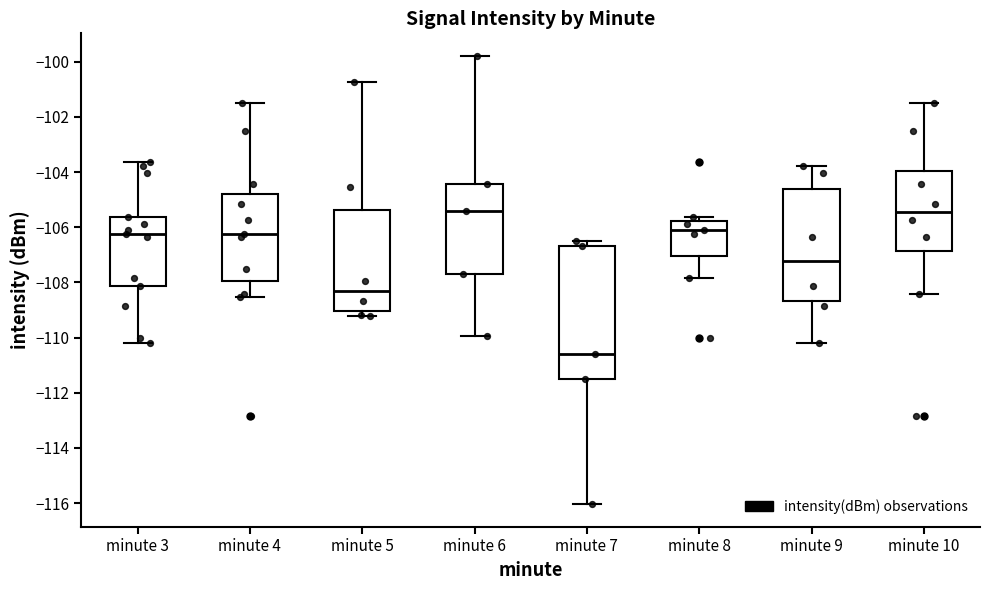

Reading left to right, transcribe this box plot: for each box, give where its median line is, the range the box spans, and where its two whiskers end, as read against the y-axis. The values are not printed on the chart, so give them approximately, as read against the axis.

minute 3: median -106.2, box -108.2 to -105.6, whiskers -110.2 to -103.6
minute 4: median -106.2, box -108.0 to -104.8, whiskers -108.6 to -101.4
minute 5: median -108.4, box -109.0 to -105.4, whiskers -109.2 to -100.8
minute 6: median -105.4, box -107.6 to -104.4, whiskers -110.0 to -99.8
minute 7: median -110.6, box -111.4 to -106.6, whiskers -116.0 to -106.4
minute 8: median -106.0, box -107.0 to -105.8, whiskers -107.8 to -105.6
minute 9: median -107.2, box -108.6 to -104.6, whiskers -110.2 to -103.8
minute 10: median -105.4, box -106.8 to -104.0, whiskers -108.4 to -101.4